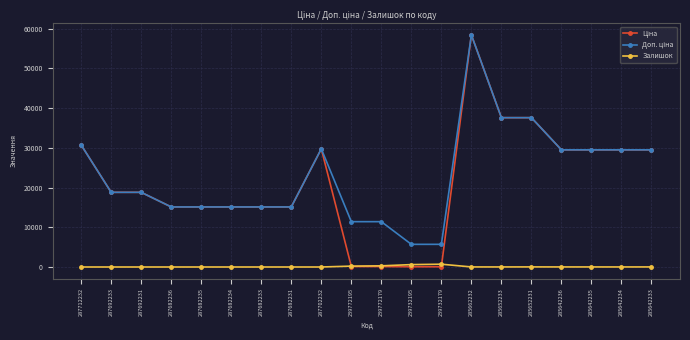

What is the spread (max minus min) of values at 287682235?

15120.0